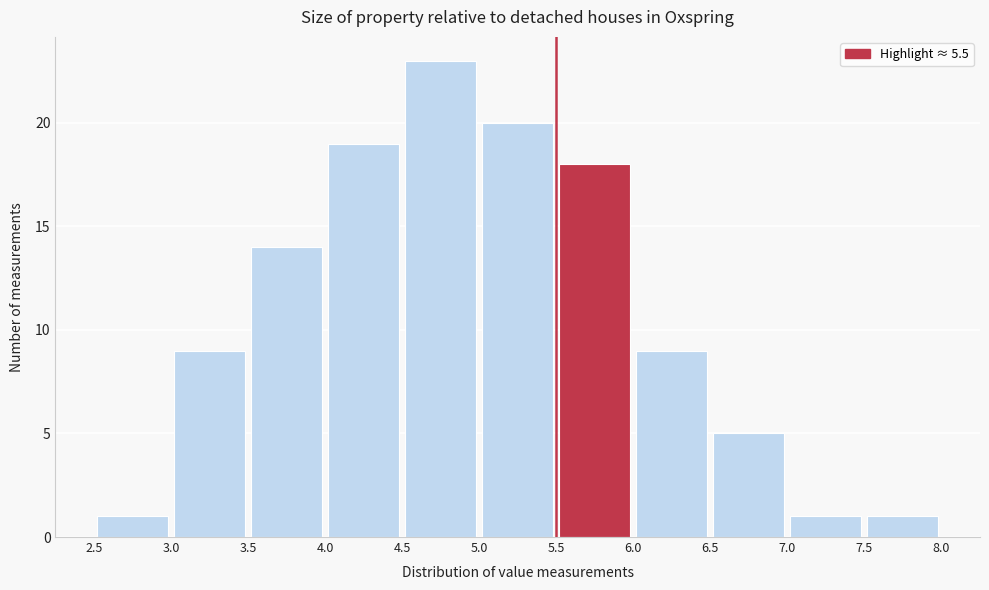

How tall is the bar that spans 4.0 to 4.5 on the x-axis? The values are not printed on the chart, so give them approximately, as read against the axis.

19